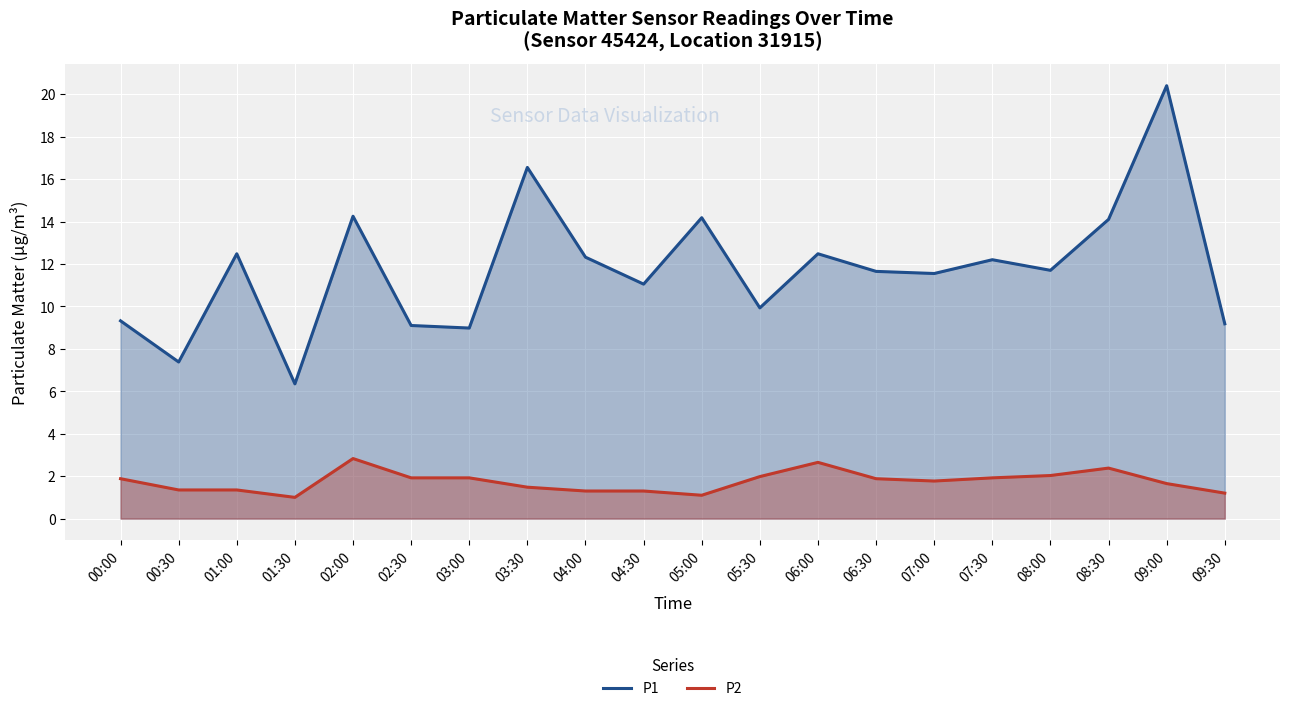

Reading left to right, what are all the values shown in this chart?

P1: 9.3	7.4	12.5	6.3	14.2	9.1	9.0	16.6	12.3	11.1	14.2	9.9	12.5	11.7	11.6	12.2	11.7	14.1	20.4	9.2
P2: 1.9	1.4	1.4	1.0	2.8	1.9	1.9	1.5	1.3	1.3	1.1	2.0	2.6	1.9	1.8	1.9	2.0	2.4	1.6	1.2